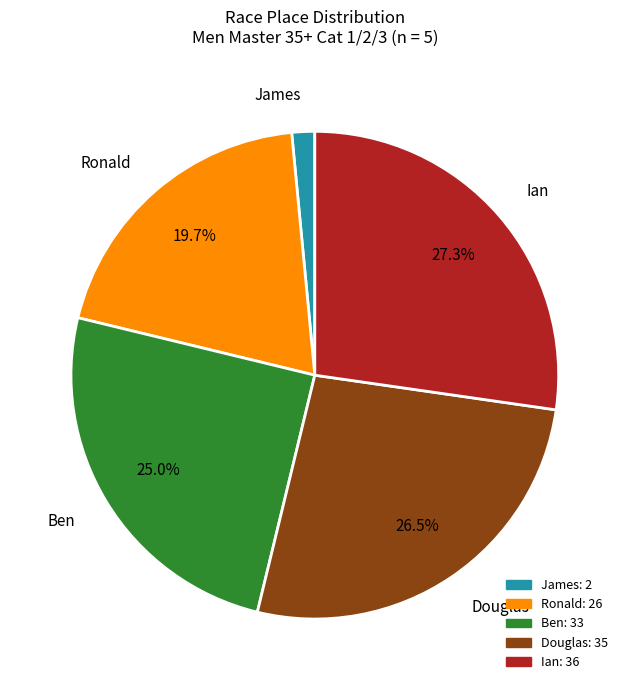

Which slice is the largest?

Ian